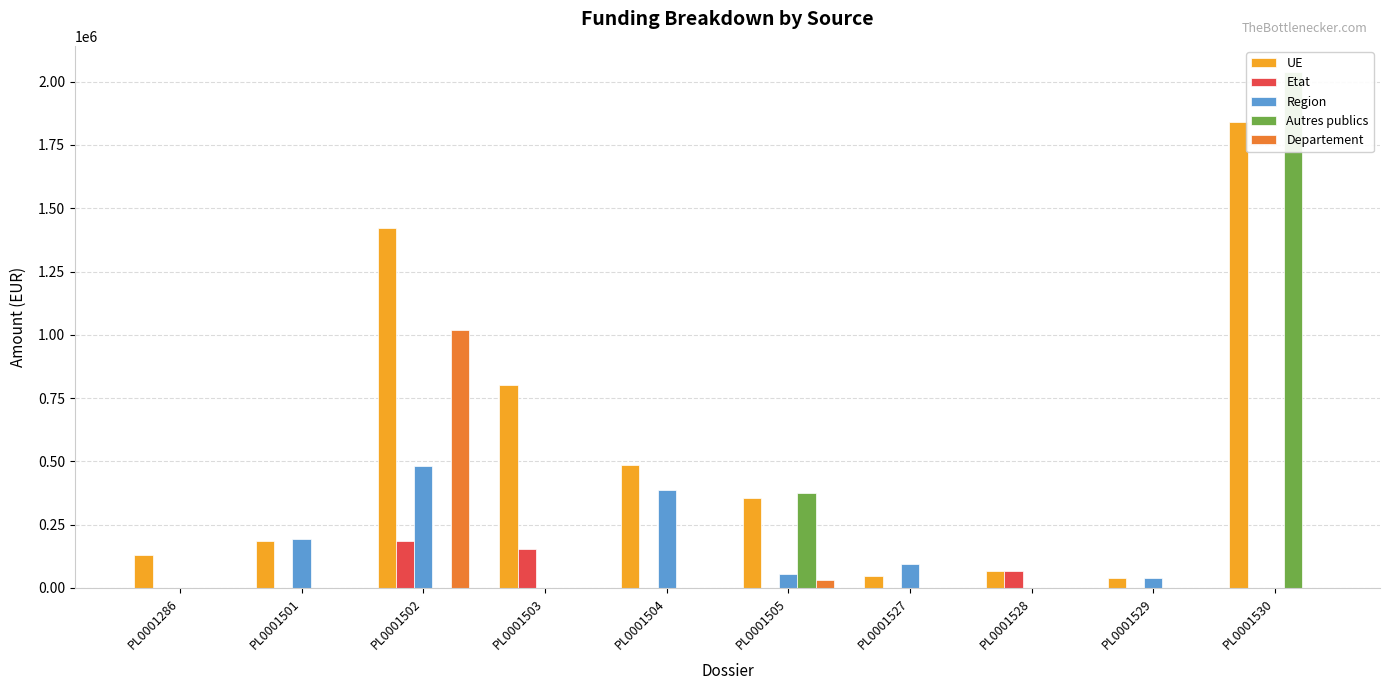

The value of Departement at PL0001502 is 1017520.4. True or false?

True